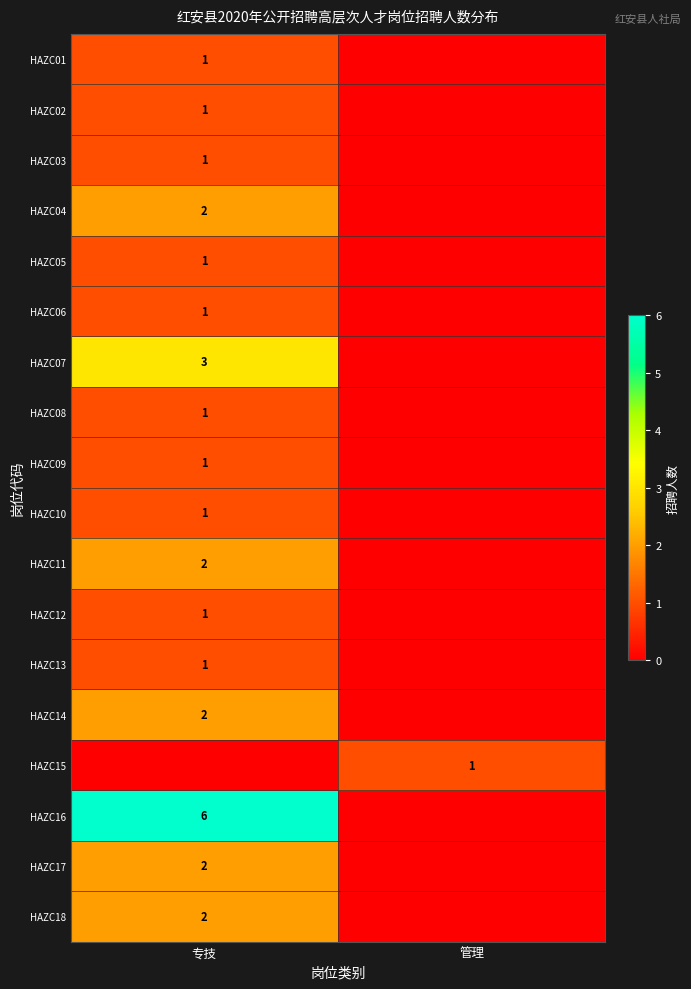

The value of HAZC18 at 专技 is 2. True or false?

True